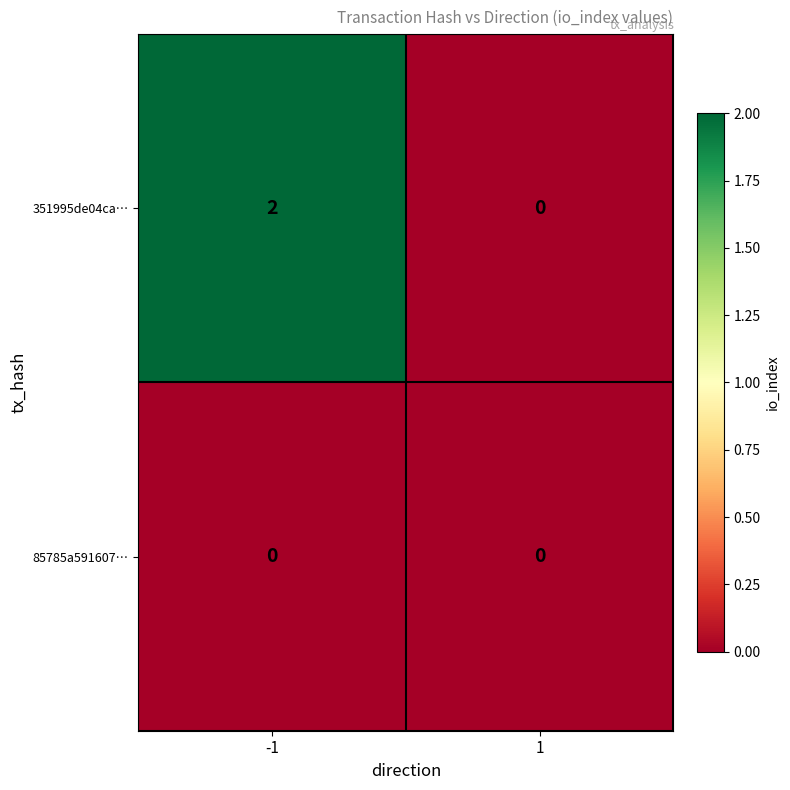

Rank the series by their maximum value, from highest to lowest.

351995de04ca…, 85785a591607…